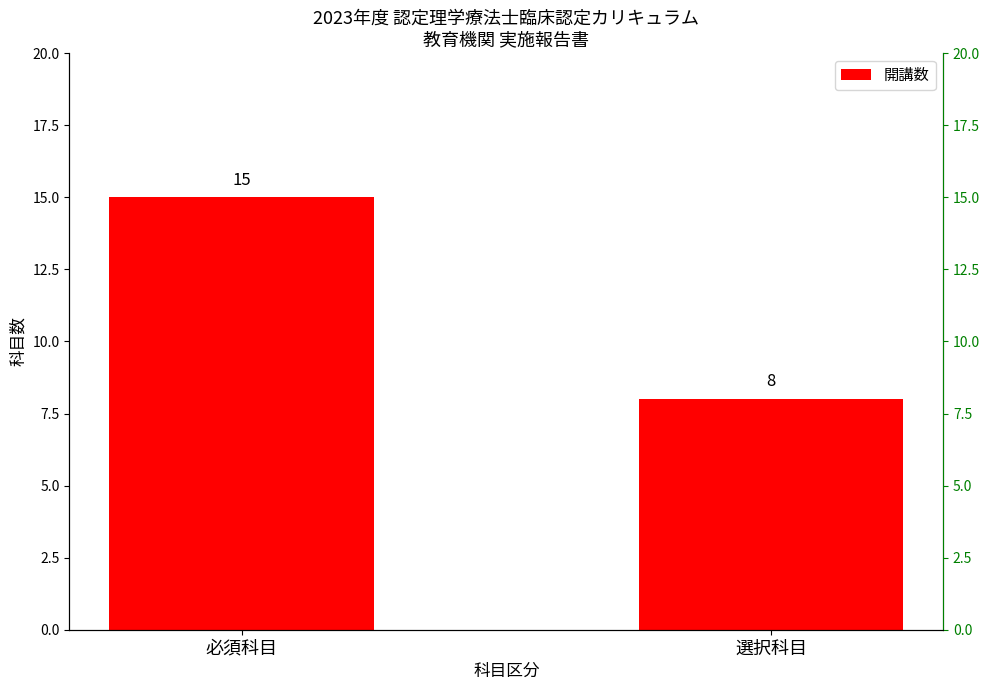

Count the values in the range 8 to 15.

2